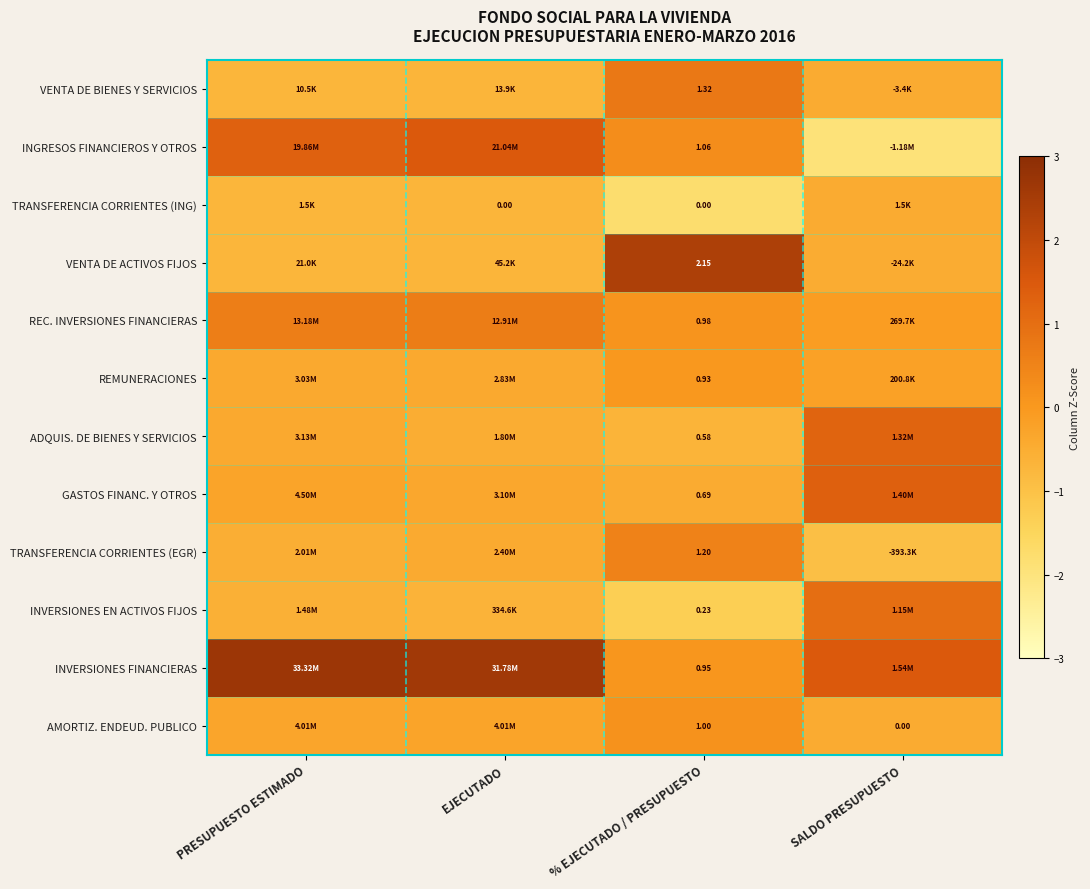

Rank the series at % EJECUTADO / PRESUPUESTO from lowest to highest value.

TRANSFERENCIA CORRIENTES (ING), INVERSIONES EN ACTIVOS FIJOS, ADQUIS. DE BIENES Y SERVICIOS, GASTOS FINANC. Y OTROS, REMUNERACIONES, INVERSIONES FINANCIERAS, REC. INVERSIONES FINANCIERAS, AMORTIZ. ENDEUD. PUBLICO, INGRESOS FINANCIEROS Y OTROS, TRANSFERENCIA CORRIENTES (EGR), VENTA DE BIENES Y SERVICIOS, VENTA DE ACTIVOS FIJOS